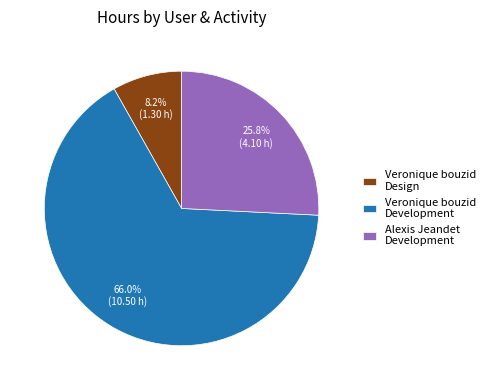

What portion of the pie excludes Veronique bouzid Development?

34.0%